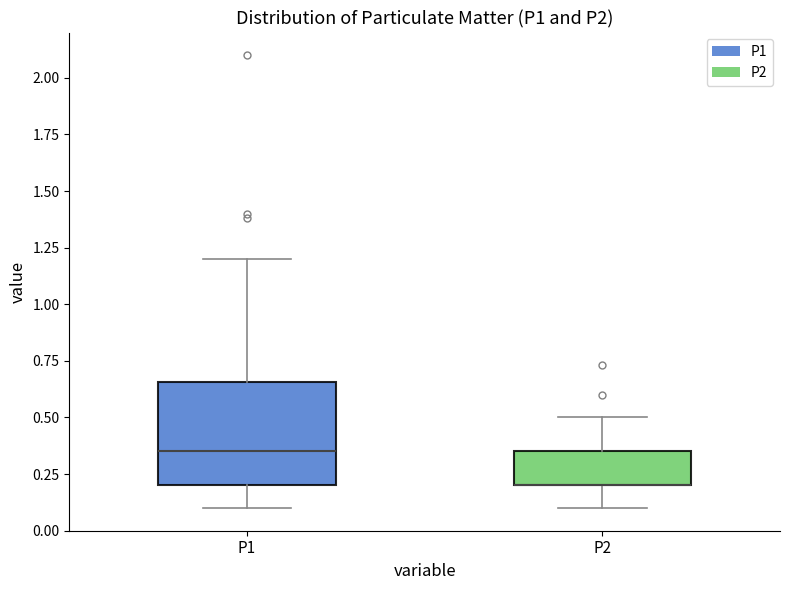

Comparing the boxes themselves (not the whiskers), which one is the tallest?

P1